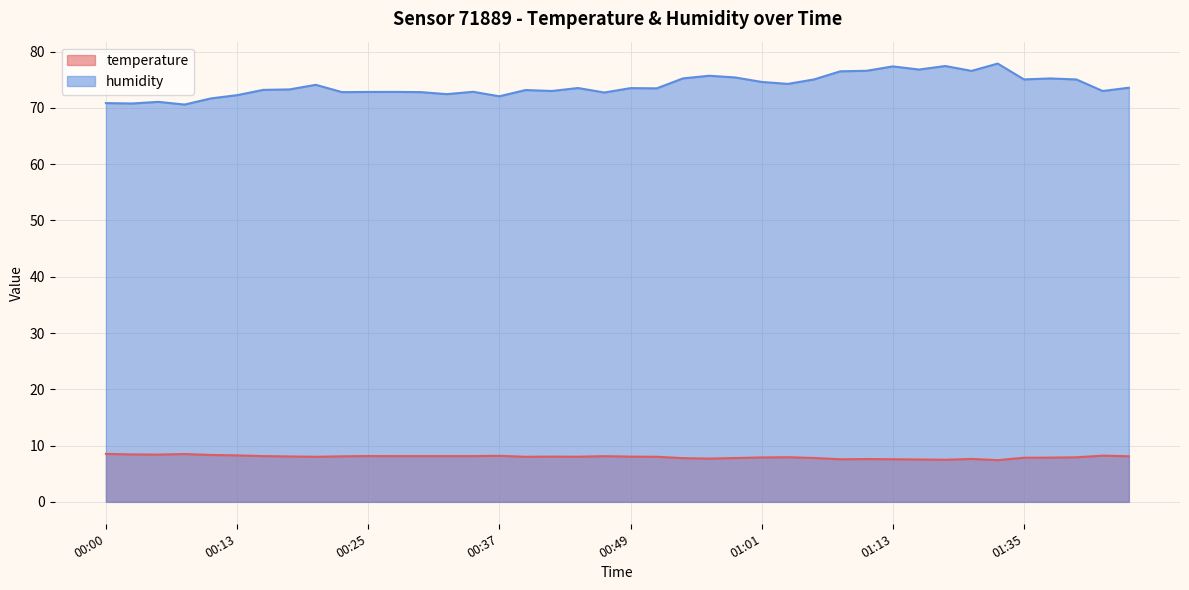

What are all the series names shown in the legend?

temperature, humidity